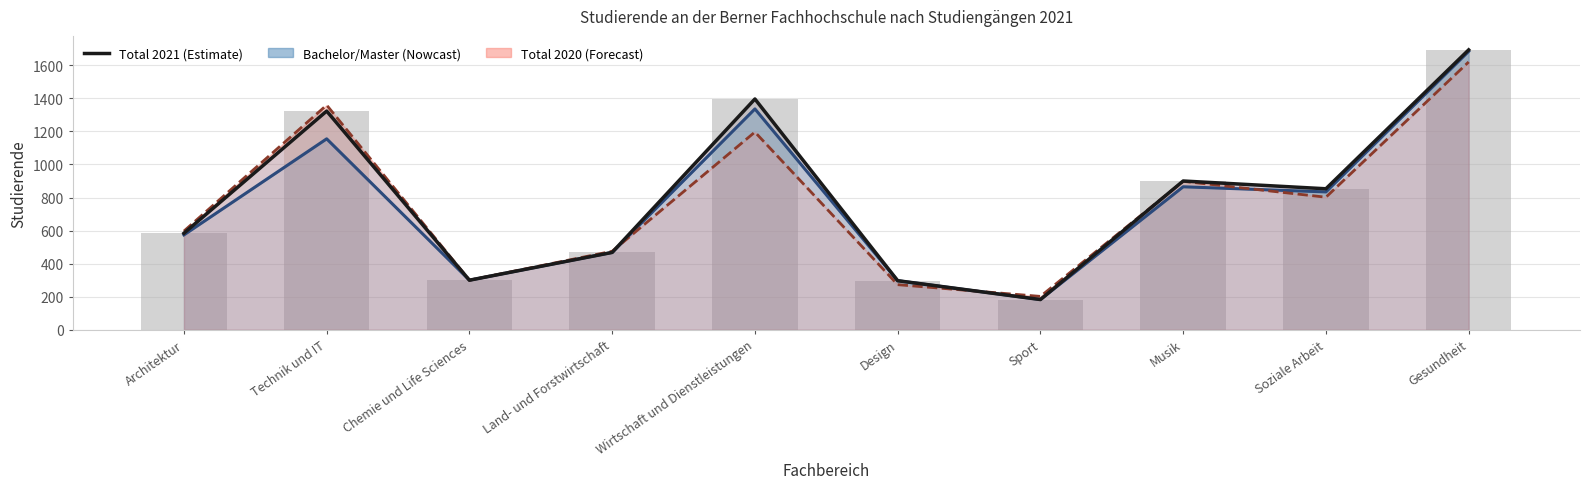

At which category is the sum across all series the highest?

Gesundheit